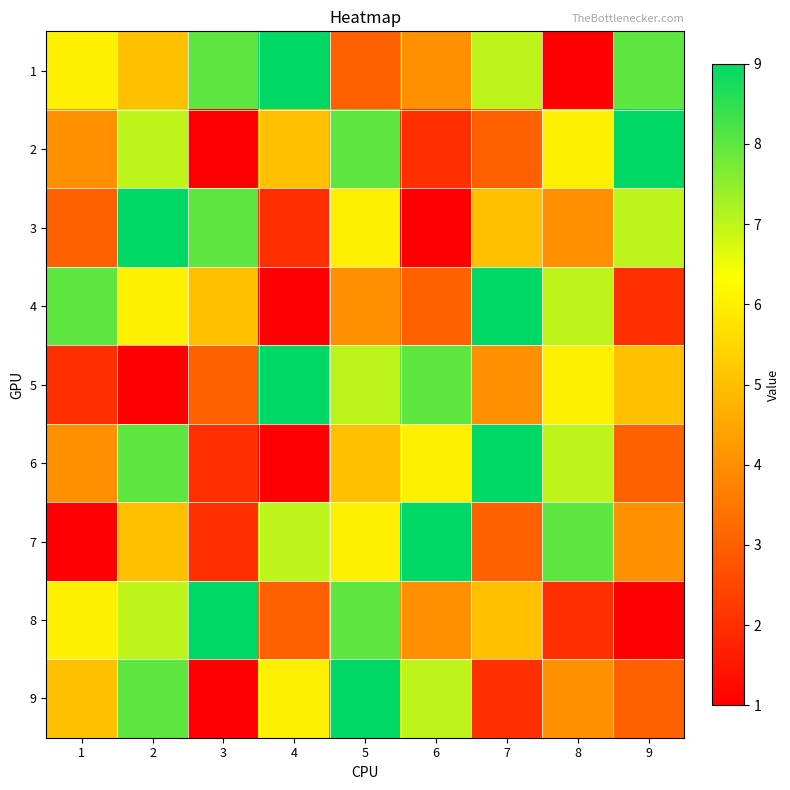

At how many categories does at least one series exceed 1?

9